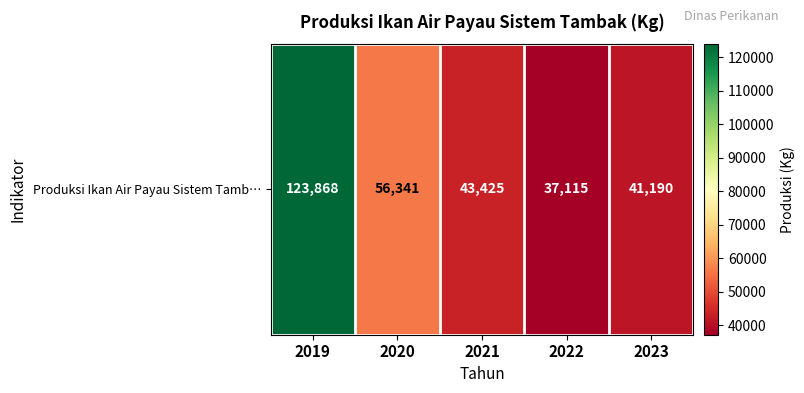

At which label is the value closest to 80491?

2020